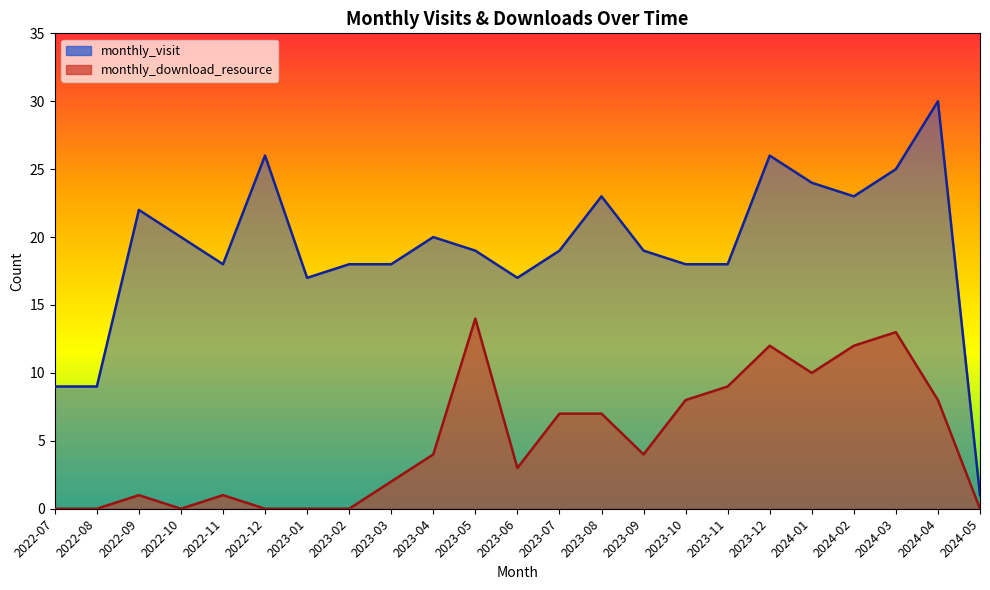

What is the total value across all series at 2023-12?

38